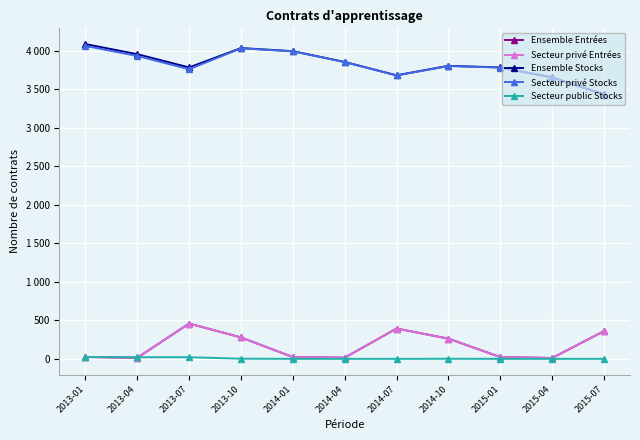

What are all the series names shown in the legend?

Ensemble Entrées, Secteur privé Entrées, Ensemble Stocks, Secteur privé Stocks, Secteur public Stocks